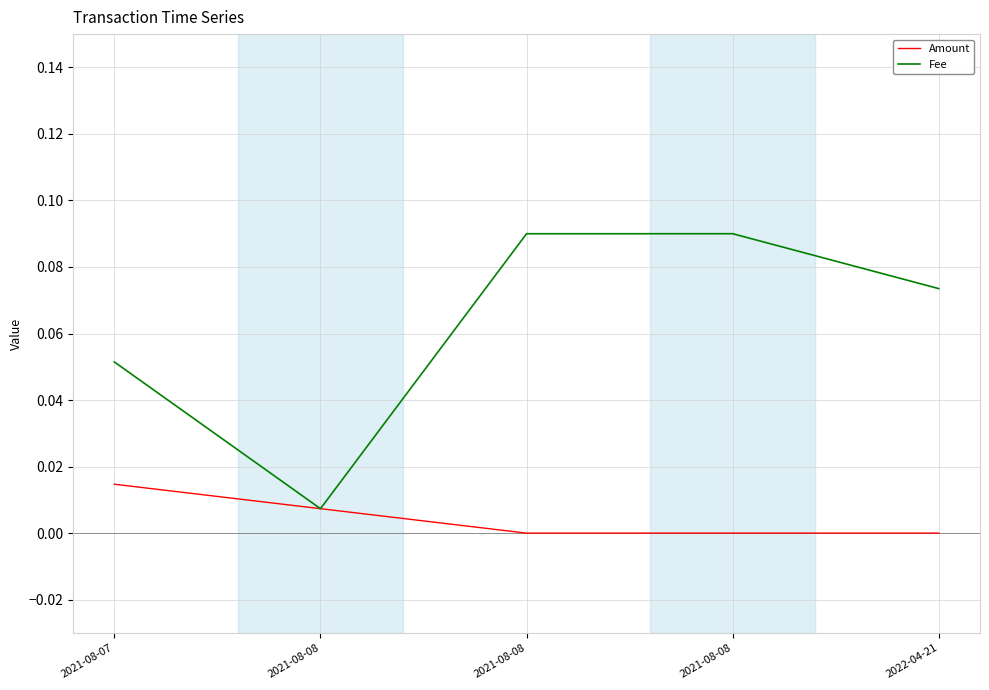

Rank the categories by Amount value from highest to lowest.

2021-08-07, 2021-08-08, 2022-04-21, 2021-08-08, 2021-08-08